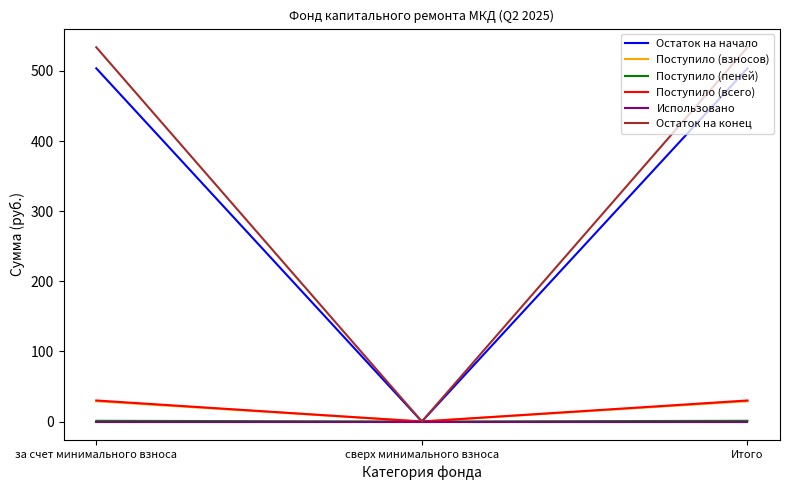

Which series has the largest range (max minus min)?

Остаток на конец